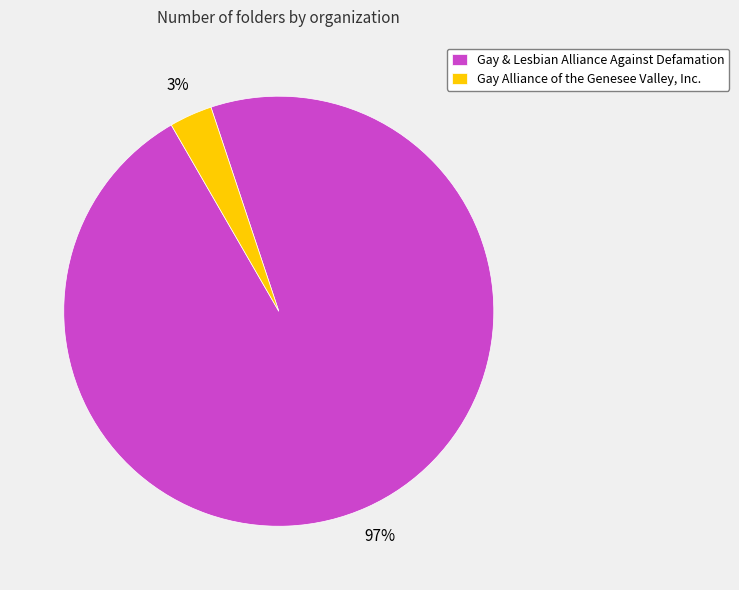

To the nearest percent, what portion does Gay & Lesbian Alliance Against Defamation represent?

97%